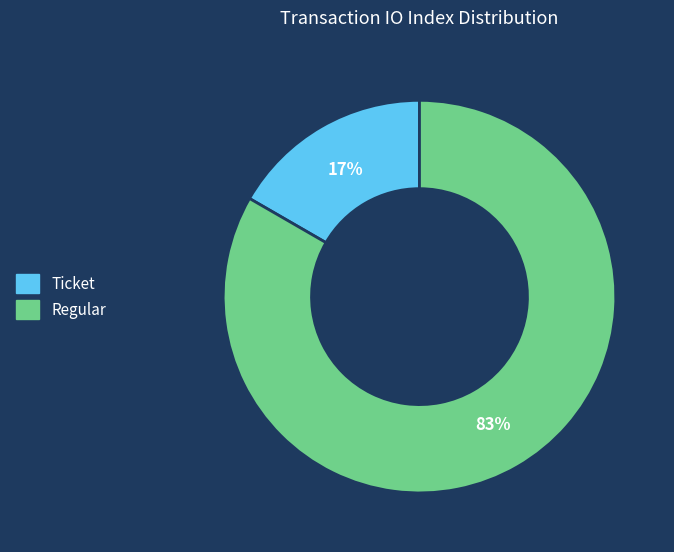

Is there any slice that represents more than half of the pie?

Yes